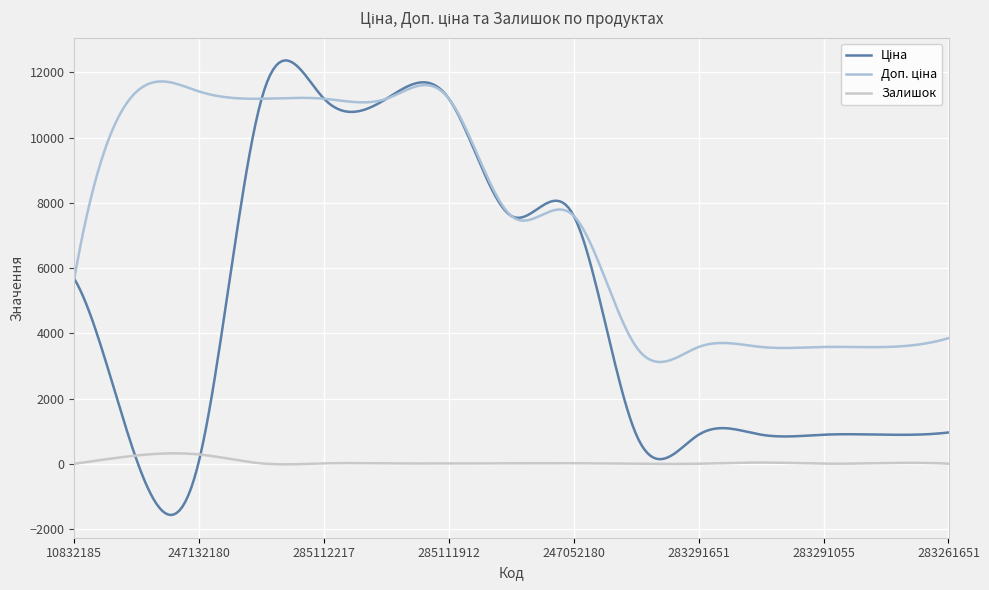

How many lines are shown in the chart?

3